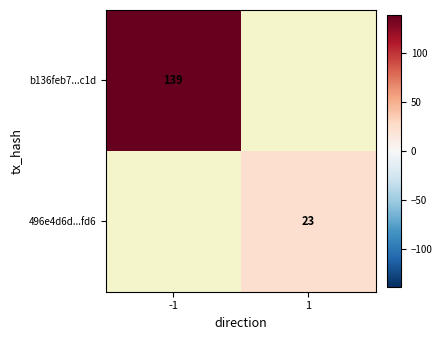

Is the value of b136feb7...c1d at -1 greater than the value of 496e4d6d...fd6 at 1?

Yes